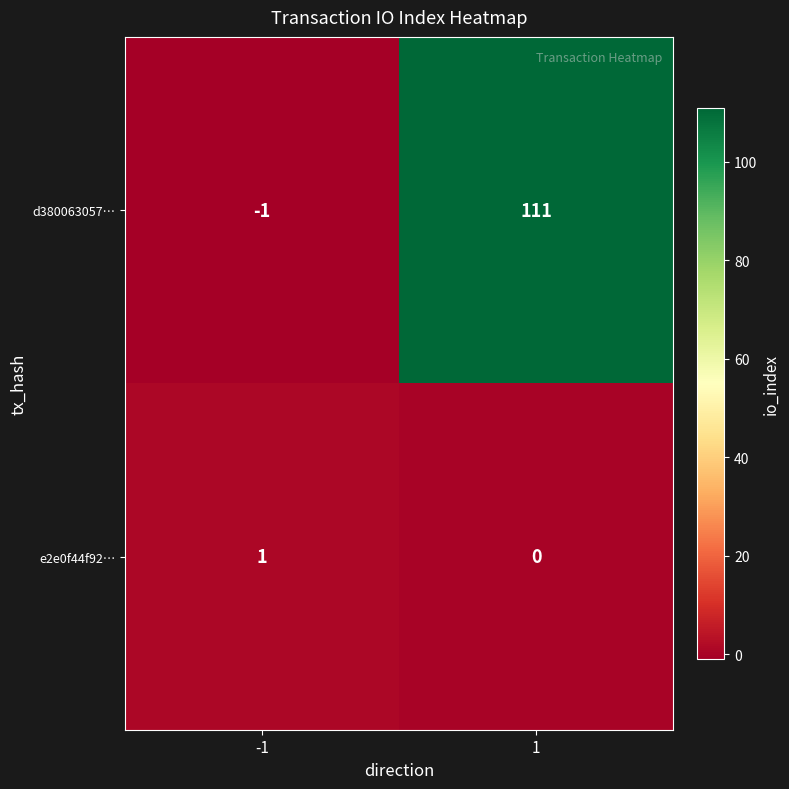

What is the difference between the maximum and minimum values in the d380063057… series?

112